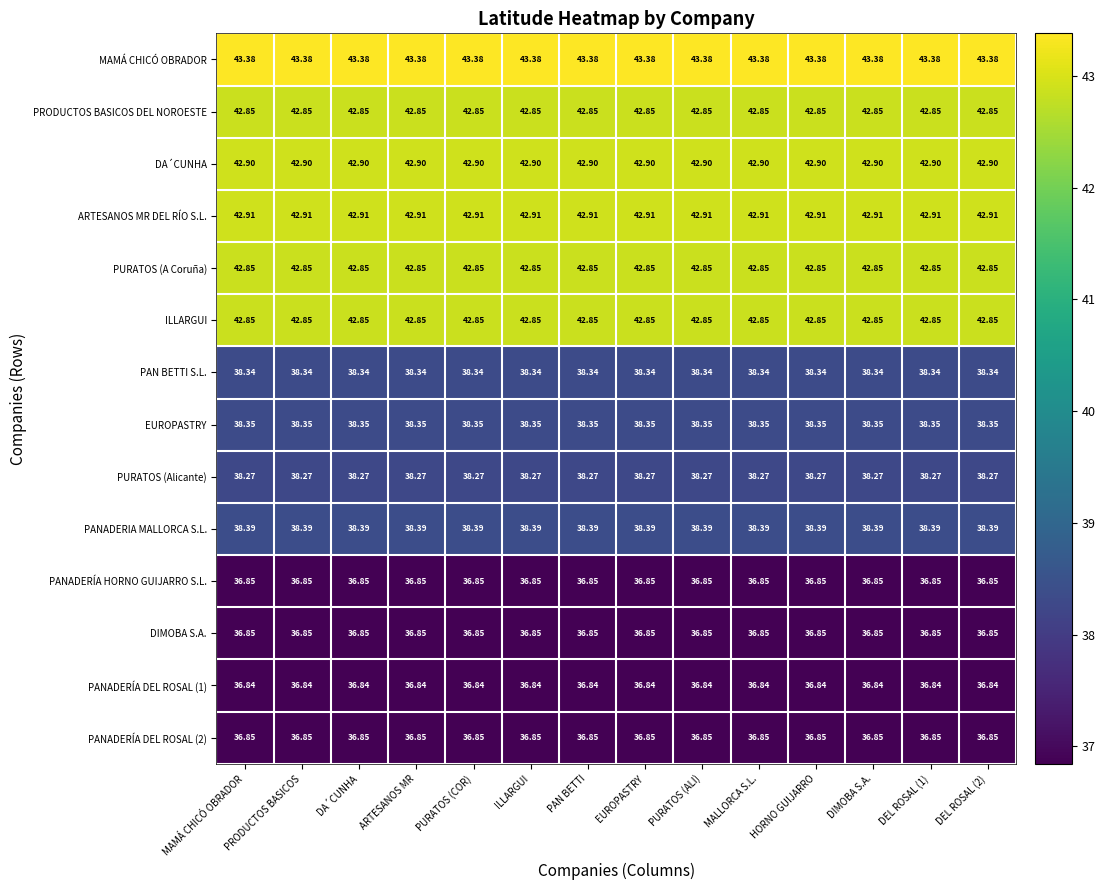

Is the value of PANADERÍA DEL ROSAL (1) at DEL ROSAL (1) greater than the value of PANADERÍA HORNO GUIJARRO S.L. at MAMÁ CHICÓ OBRADOR?

No